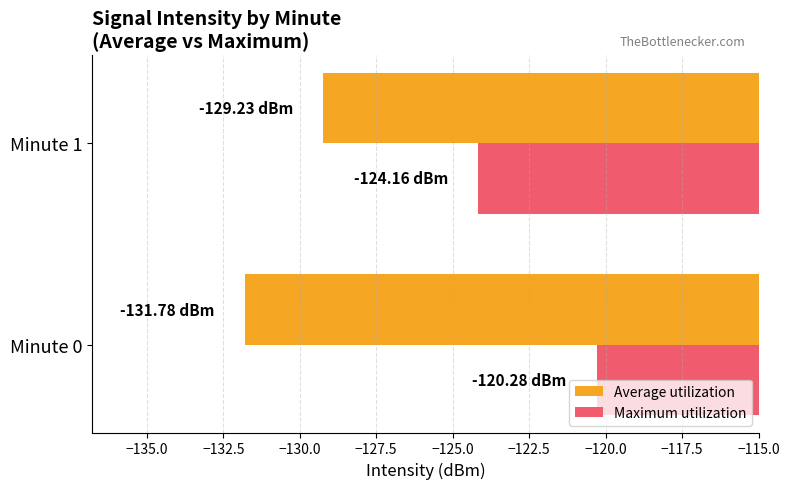

At which category is the sum across all series the highest?

Minute 0